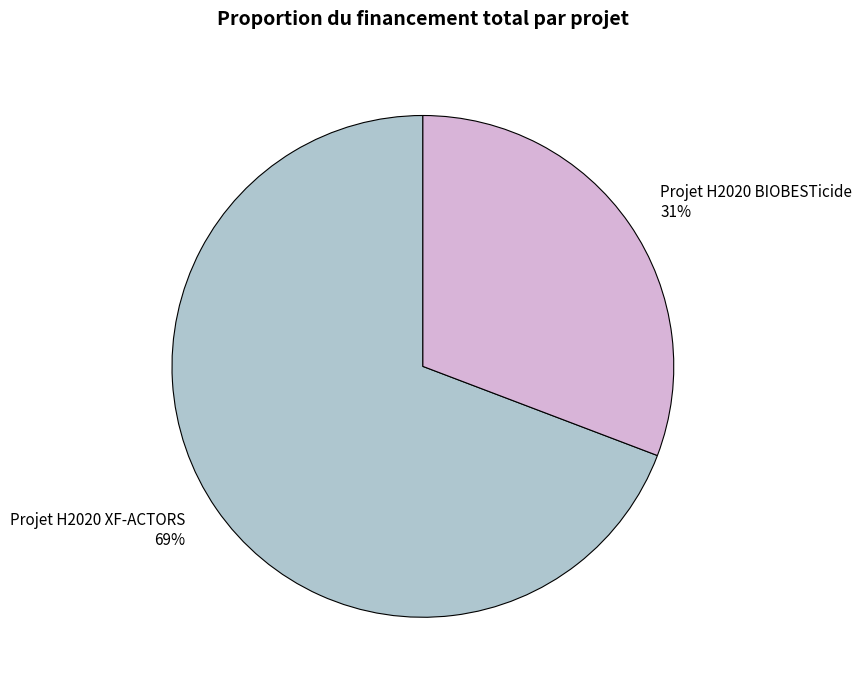

To the nearest percent, what portion does Projet H2020 XF-ACTORS represent?

69%